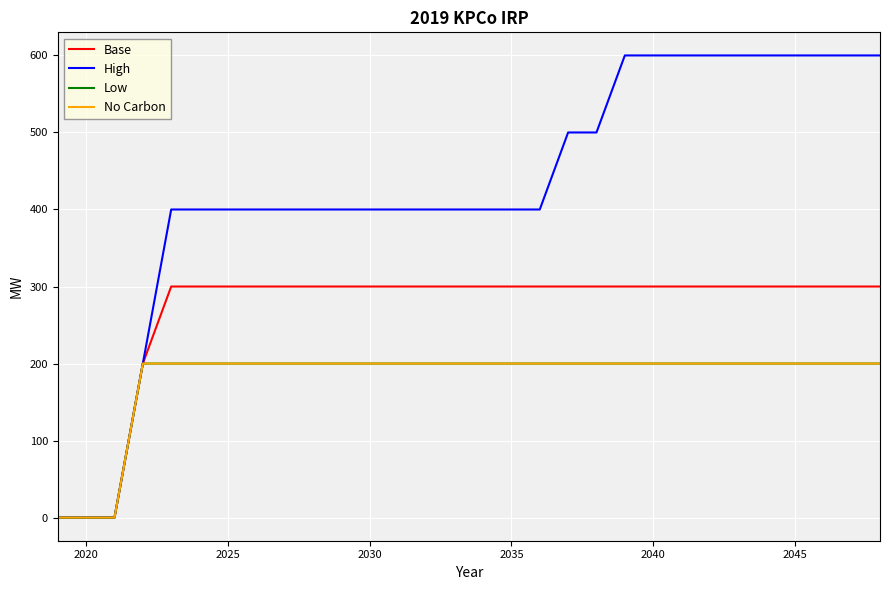

Does the chart display data point markers on the line(s)?

No